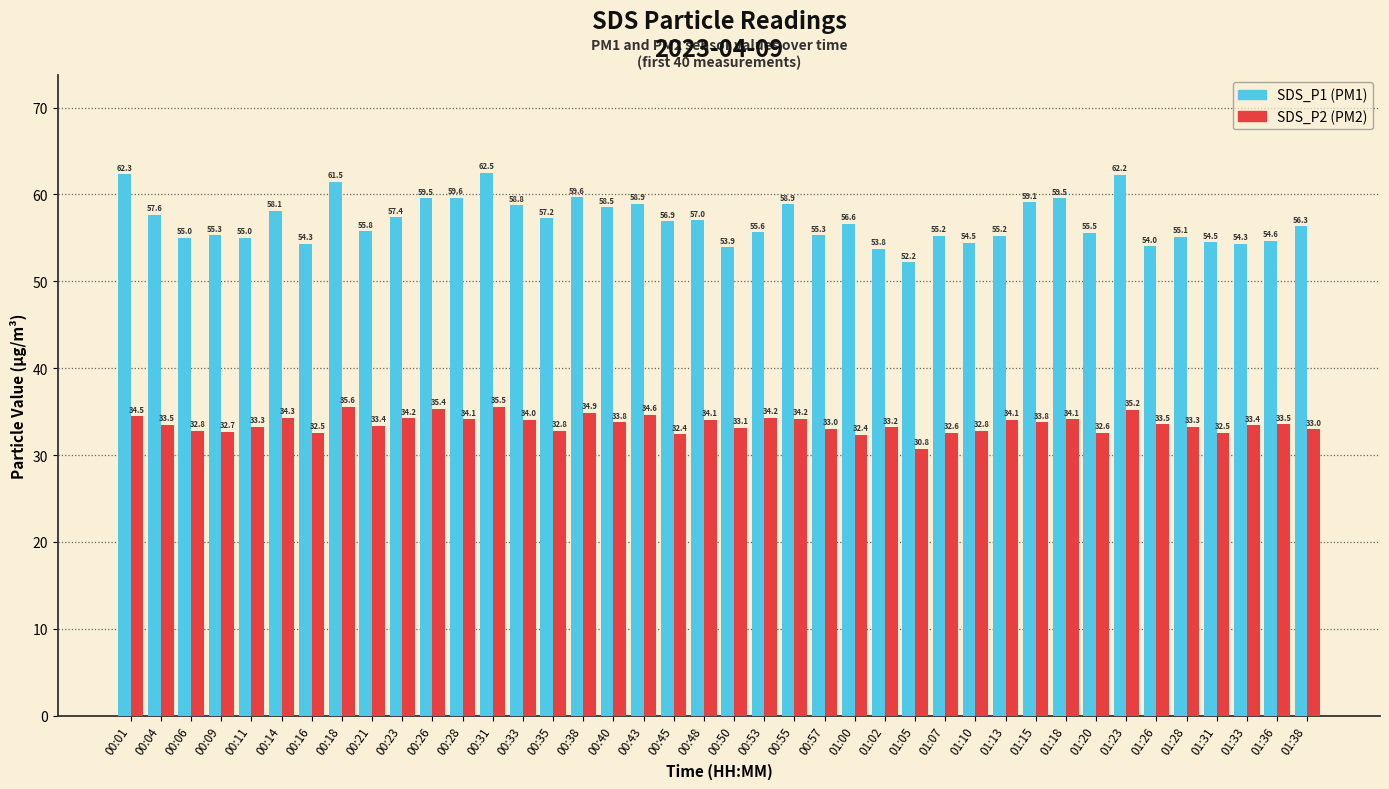

Count the number of data series in this chart.

2